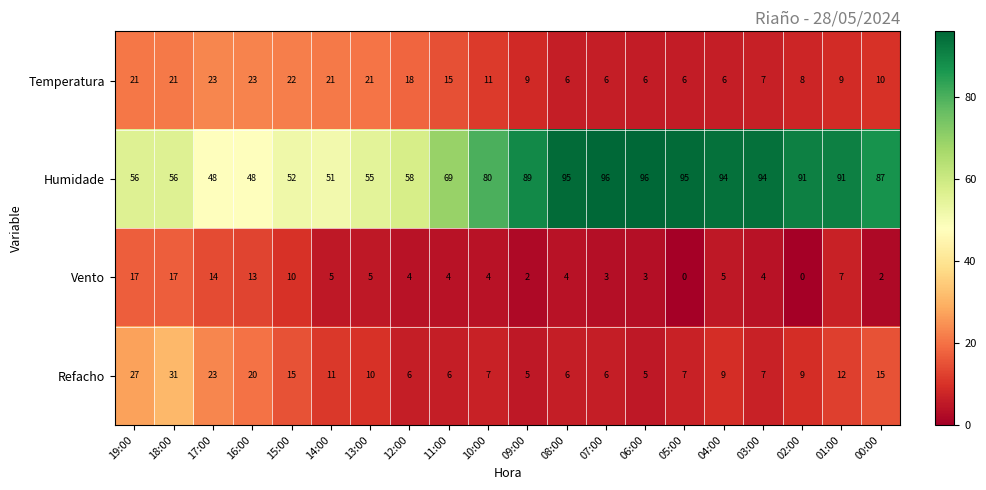

Which series has the largest range (max minus min)?

Humidade